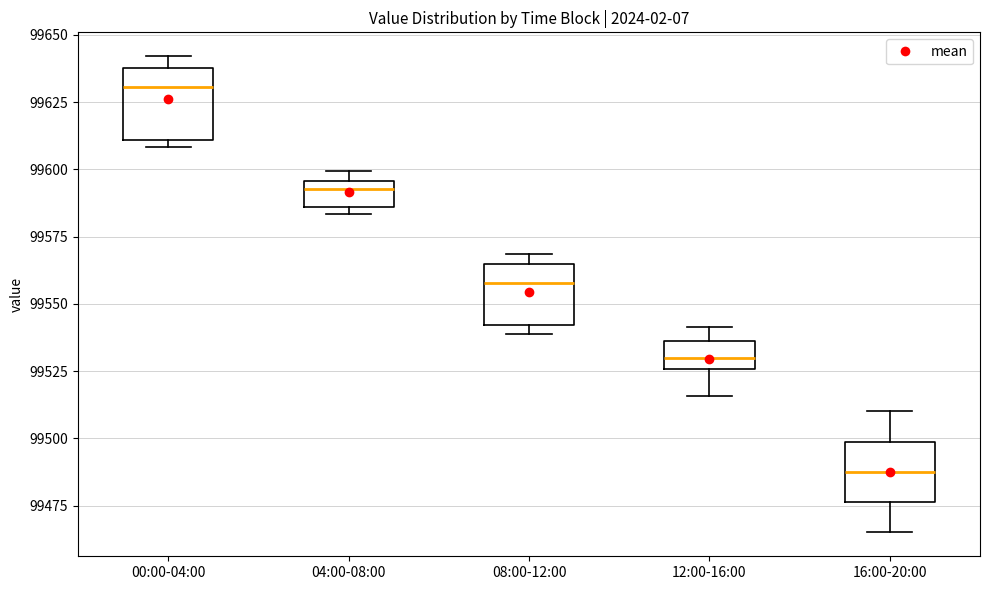

Reading left to right, transcribe this box plot: for each box, give where its median line is, the range the box spans, and where its two whiskers end, as read against the y-axis. The values are not printed on the chart, so give them approximately, as read against the axis.

00:00-04:00: median 99630, box 99610 to 99640, whiskers 99610 (just below the box's lower edge) to 99640 (just above the box's upper edge)
04:00-08:00: median 99595 (just below the box's upper edge), box 99585 to 99595, whiskers 99585 (just below the box's lower edge) to 99600
08:00-12:00: median 99560, box 99540 to 99565, whiskers 99540 (just below the box's lower edge) to 99570
12:00-16:00: median 99530, box 99525 to 99535, whiskers 99515 to 99540
16:00-20:00: median 99490, box 99475 to 99500, whiskers 99465 to 99510